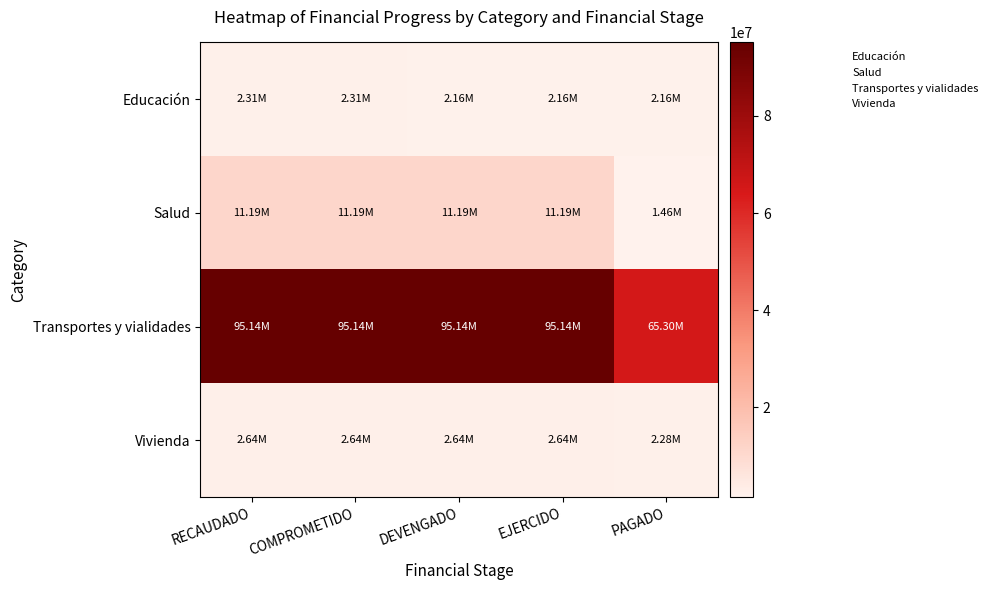

What is the difference between the highest and lowest values at PAGADO?

63841409.8